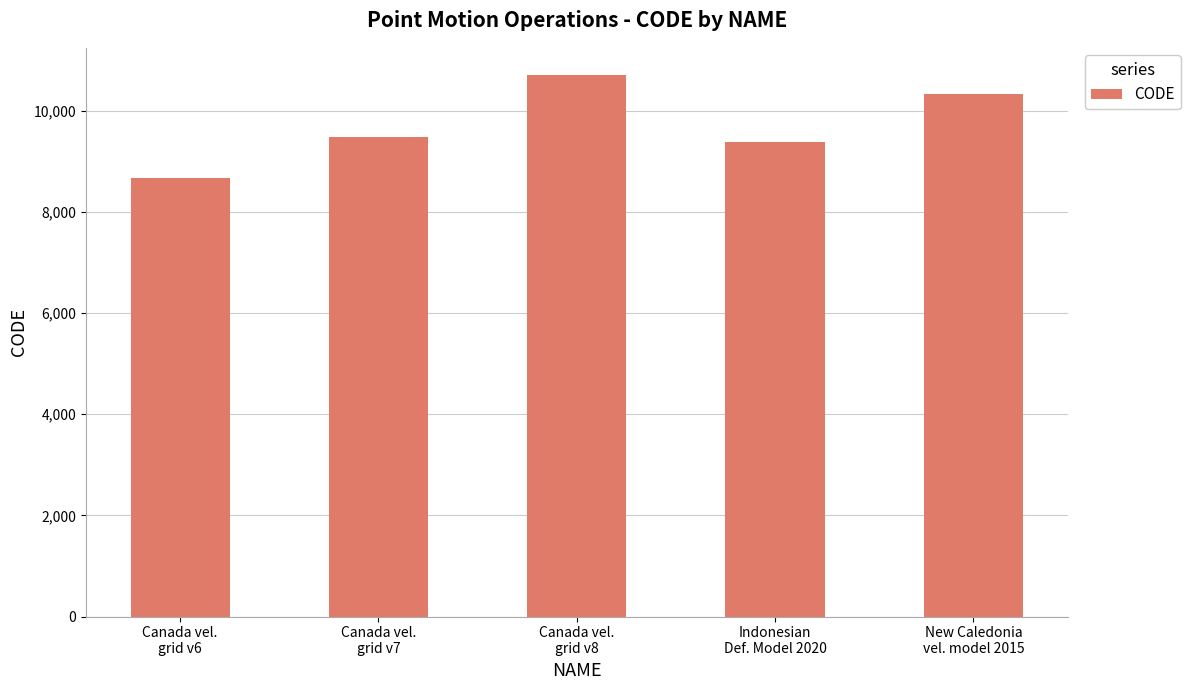

Reading left to right, what are all the values shown in this chart?

8676	9483	10707	9375	10323